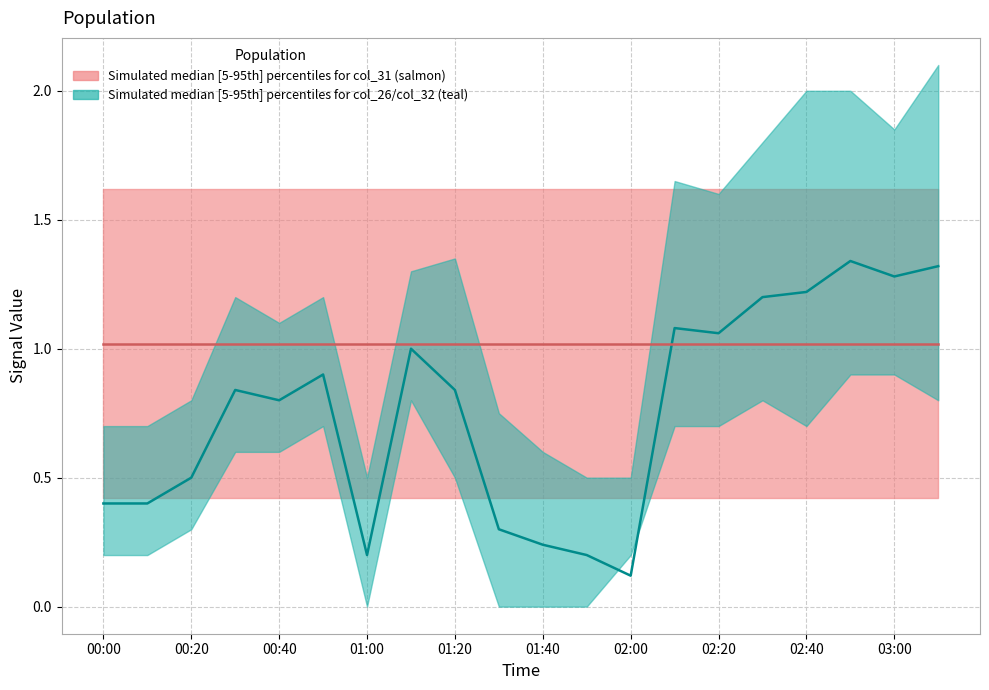

At how many categories does at least one series exceed 1?

20